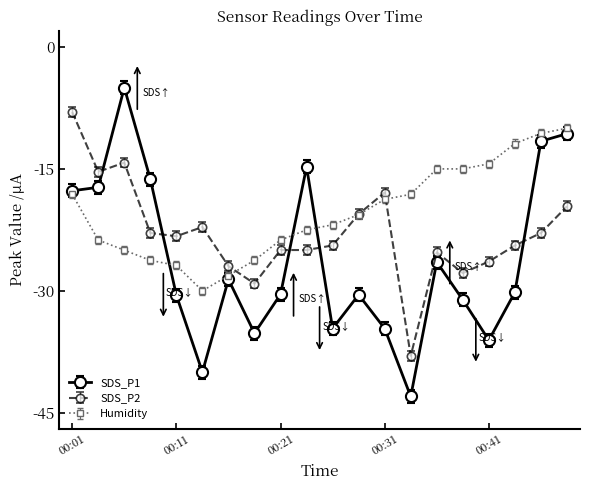

True or false: SDS_P2 has more than 2 points higher than both neighbors.

True